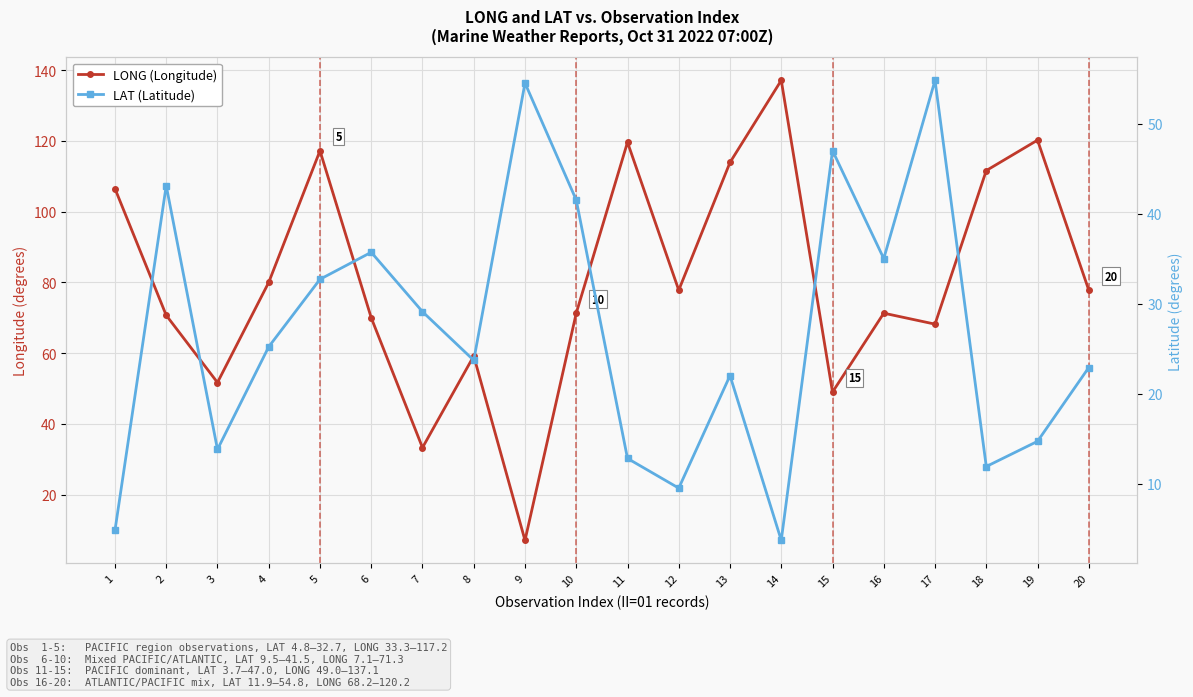

Rank the categories by LONG (Longitude) value from highest to lowest.

14, 19, 11, 5, 13, 18, 1, 4, 12, 20, 10, 16, 2, 6, 17, 8, 3, 15, 7, 9